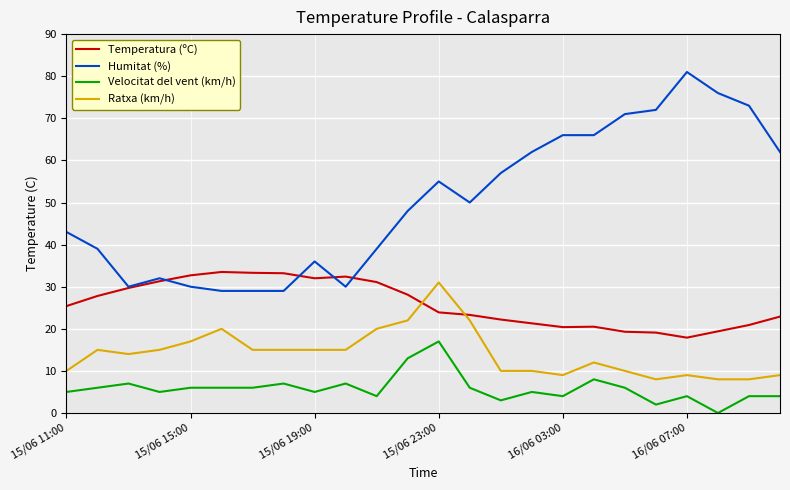

Which series has the largest total across all categories?

Humitat (%)